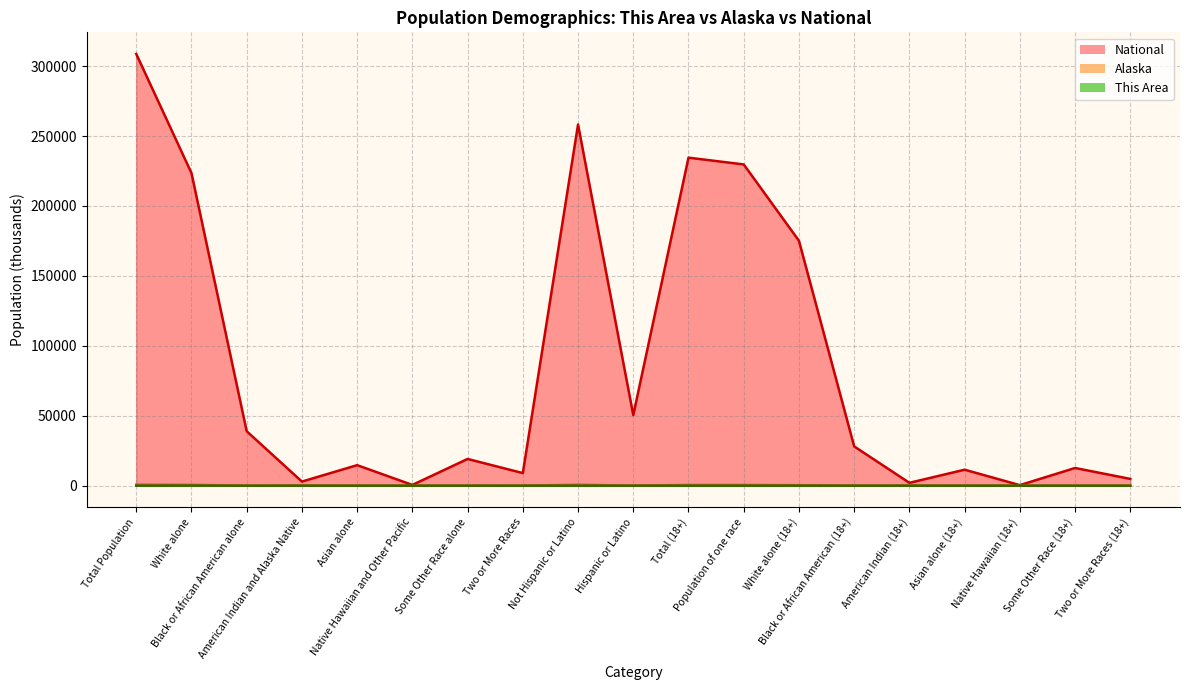

At which category does National reach its first local valley?

American Indian and Alaska Native